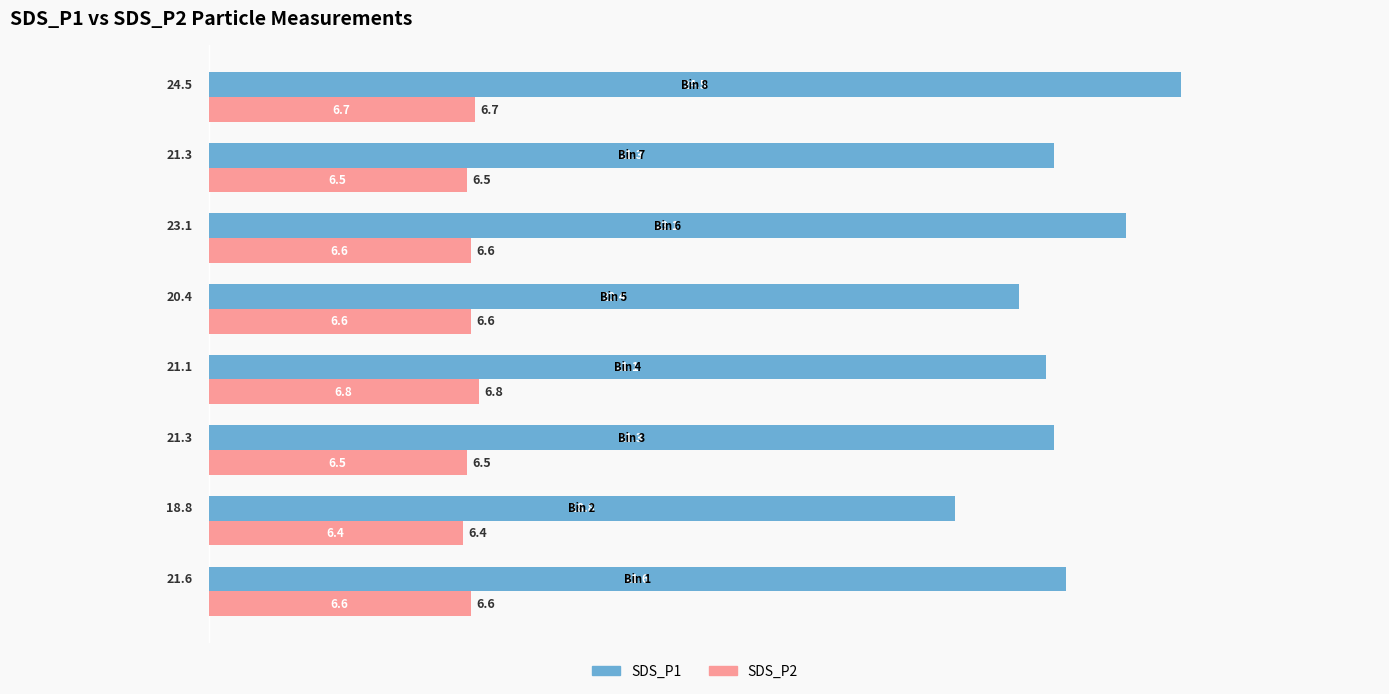

What is the difference between the maximum and minimum values in the SDS_P1 series?

5.7